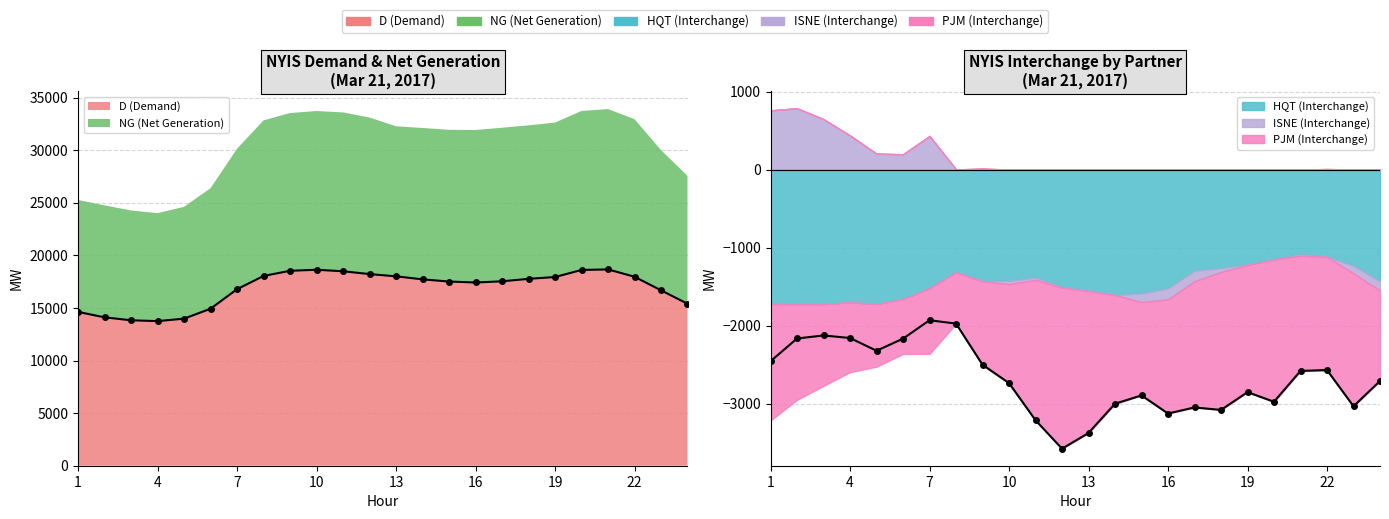

Reading left to right, transcribe all the data shown in this chart.

D (Demand): HR1=14633	HR2=14114	HR3=13835	HR4=13754	HR5=13989	HR6=14932	HR7=16789	HR8=18050	HR9=18541	HR10=18640	HR11=18497	HR12=18229	HR13=18015	HR14=17727	HR15=17521	HR16=17428	HR17=17541	HR18=17776	HR19=17949	HR20=18621	HR21=18673	HR22=17977	HR23=16685	HR24=15403
NG (Net Generation): HR1=10647	HR2=10650	HR3=10448	HR4=10271	HR5=10636	HR6=11464	HR7=13359	HR8=14799	HR9=15006	HR10=15100	HR11=15111	HR12=14894	HR13=14273	HR14=14400	HR15=14432	HR16=14506	HR17=14608	HR18=14601	HR19=14691	HR20=15124	HR21=15252	HR22=14987	HR23=13339	HR24=12172
HQT (Interchange): HR1=-1723	HR2=-1724	HR3=-1725	HR4=-1701	HR5=-1723	HR6=-1661	HR7=-1519	HR8=-1316	HR9=-1431	HR10=-1426	HR11=-1386	HR12=-1507	HR13=-1548	HR14=-1608	HR15=-1588	HR16=-1523	HR17=-1297	HR18=-1263	HR19=-1218	HR20=-1151	HR21=-1088	HR22=-1119	HR23=-1233	HR24=-1433
ISNE (Interchange): HR1=759	HR2=786	HR3=646	HR4=437	HR5=204	HR6=196	HR7=431	HR8=2	HR9=12	HR10=-43	HR11=-28	HR12=-6	HR13=-10	HR14=3	HR15=-110	HR16=-140	HR17=-133	HR18=-49	HR19=-6	HR20=3	HR21=-15	HR22=7	HR23=-98	HR24=-117
PJM (Interchange): HR1=-1494	HR2=-1228	HR3=-1048	HR4=-896	HR5=-804	HR6=-703	HR7=-844	HR8=-661	HR9=-1083	HR10=-1269	HR11=-1800	HR12=-2066	HR13=-1820	HR14=-1397	HR15=-1198	HR16=-1465	HR17=-1620	HR18=-1770	HR19=-1630	HR20=-1829	HR21=-1479	HR22=-1458	HR23=-1704	HR24=-1161